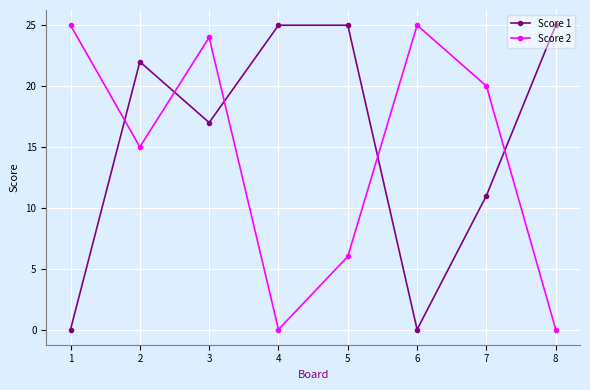

At which label is Score 1 closest to 12?

7